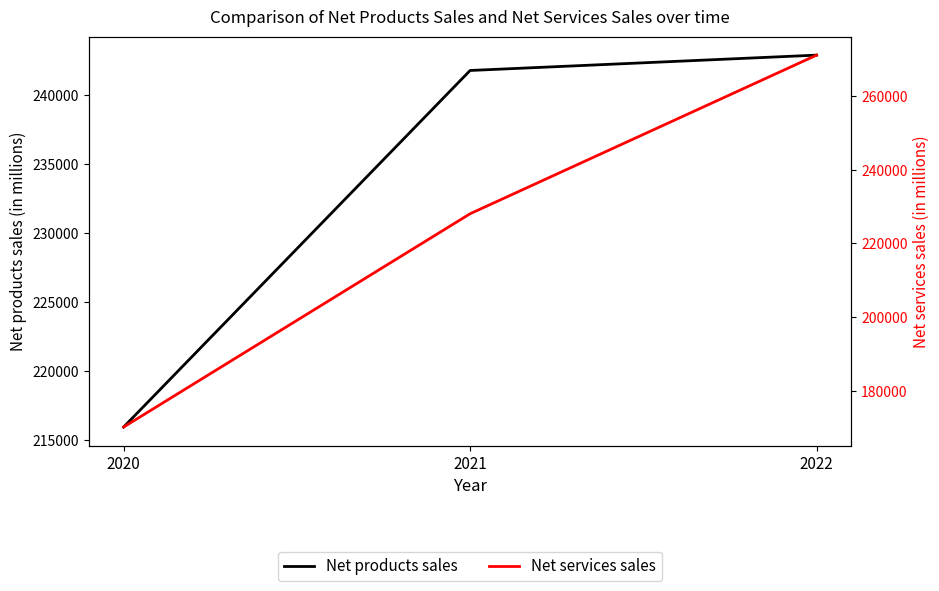

Rank the series by their average value, from highest to lowest.

Net products sales, Net services sales